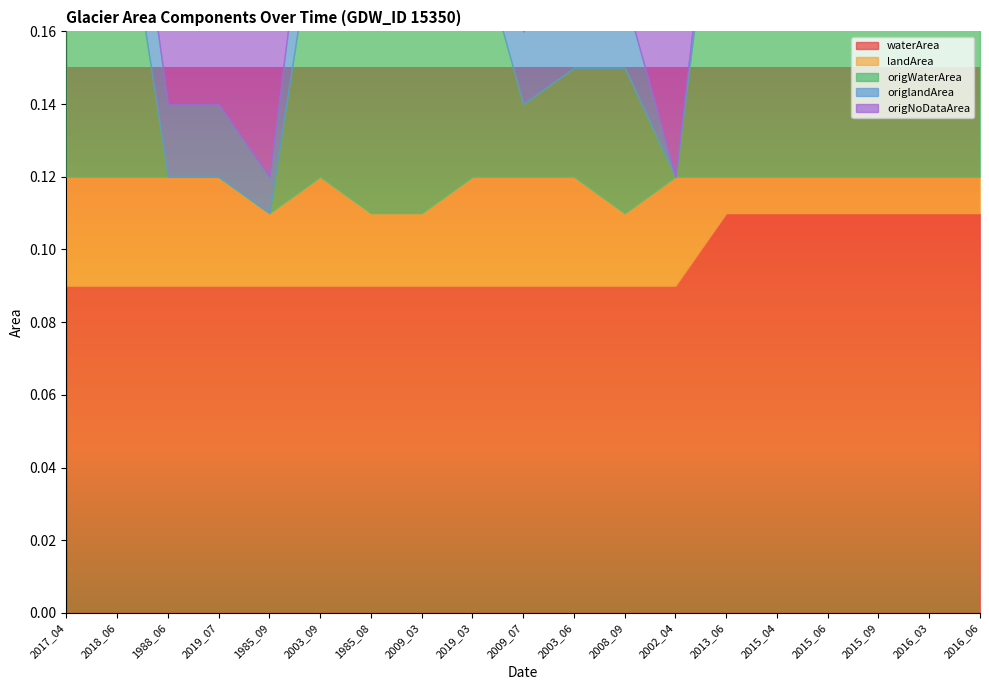

What is the label of the 8th point from the left?

2009_03